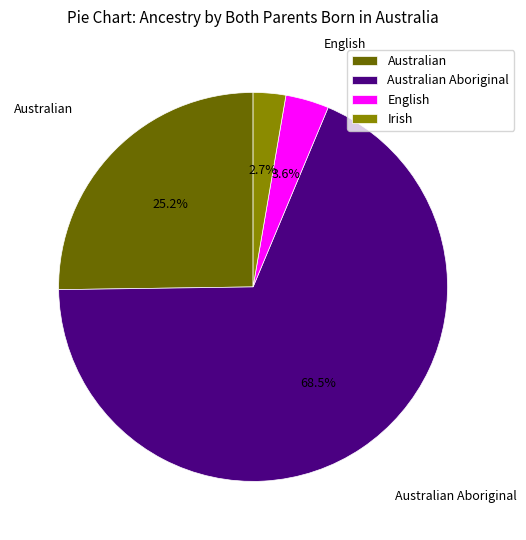

To the nearest percent, what is the average slice percentage?

25%